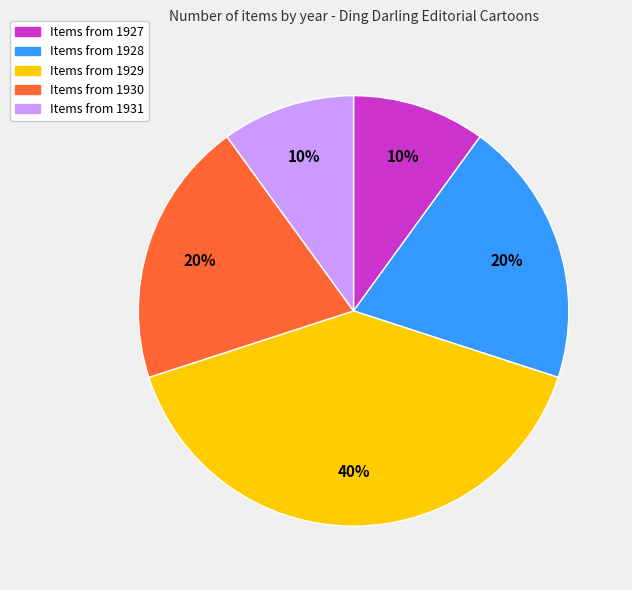

To the nearest percent, what is the average slice percentage?

20%